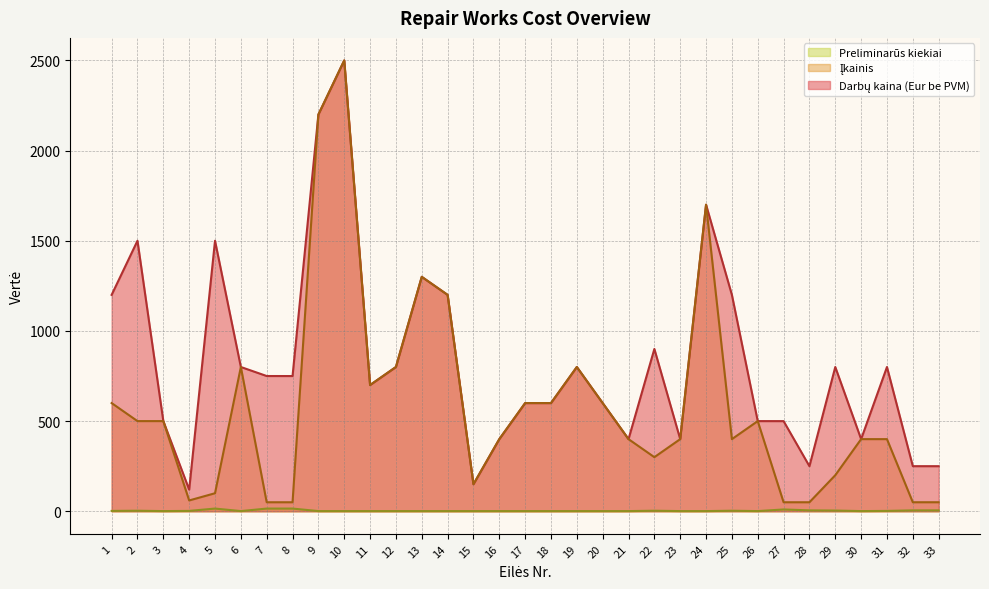

Is it true that Įkainis equals 603.0 at 30?

False